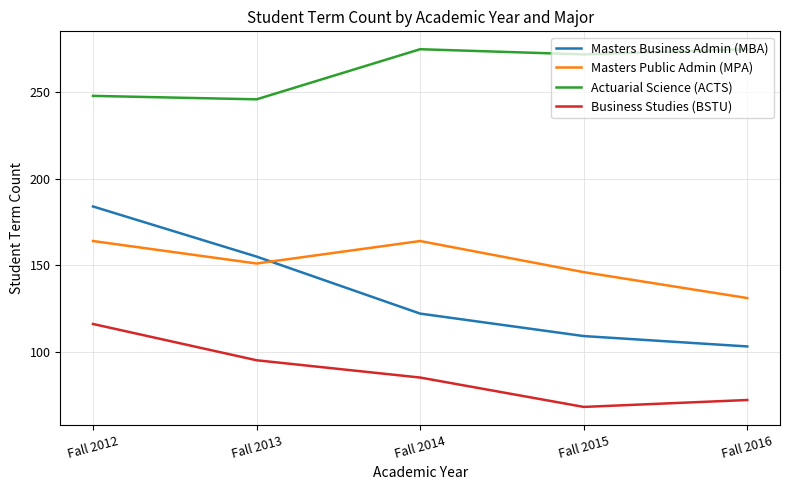

At which category is the sum across all series the highest?

Fall 2012